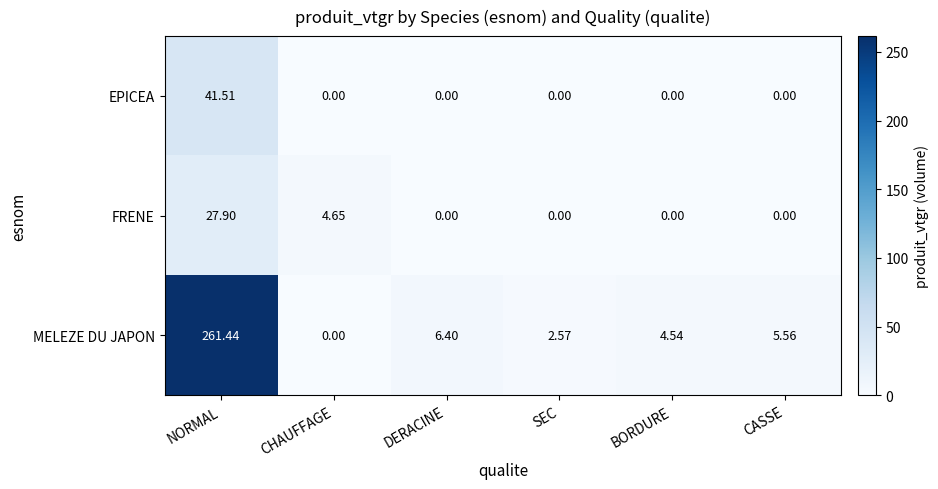

What is the spread (max minus min) of values at NORMAL?

233.5